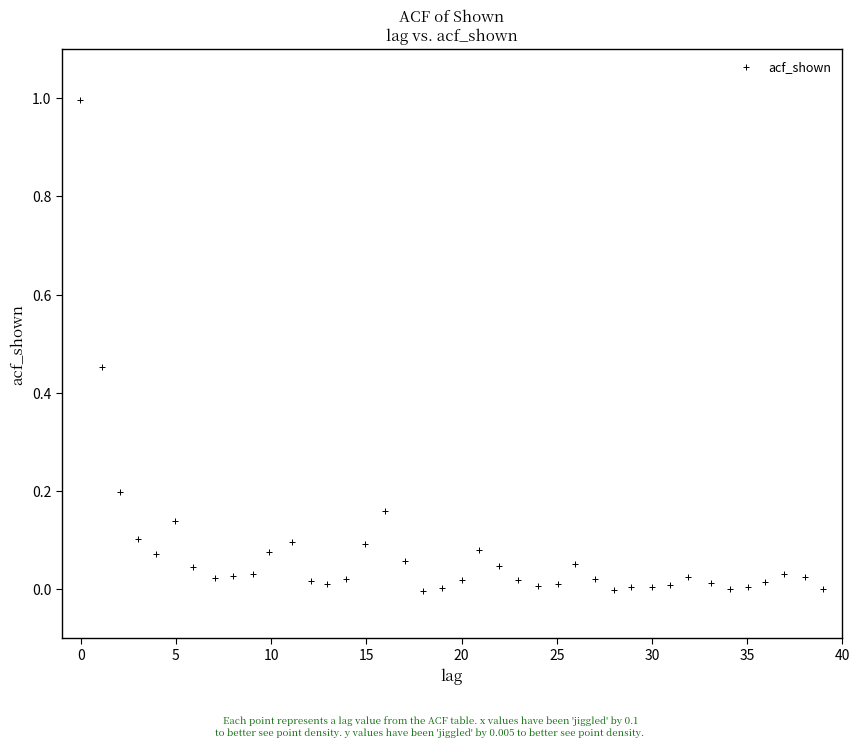

What is the range of X values (max minus min)?

39.0